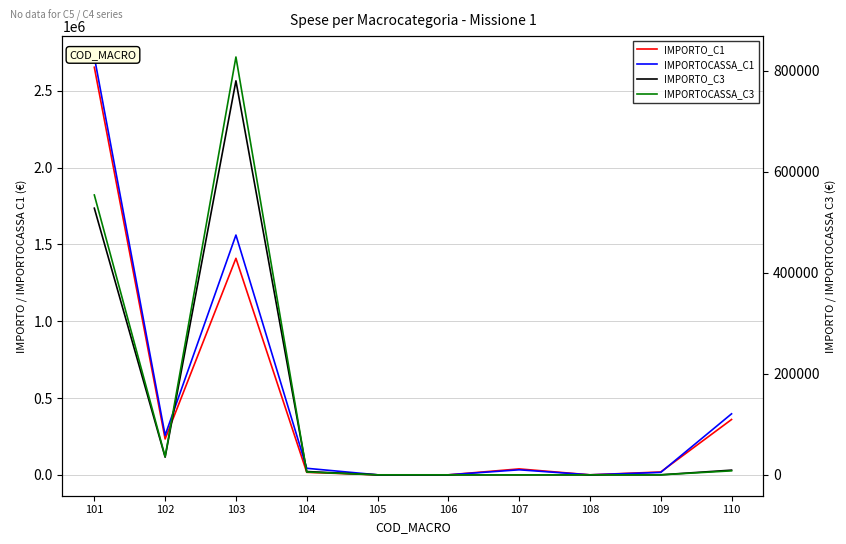

What is the value of the IMPORTO_C1 point at the 7th from the left?

38595.0